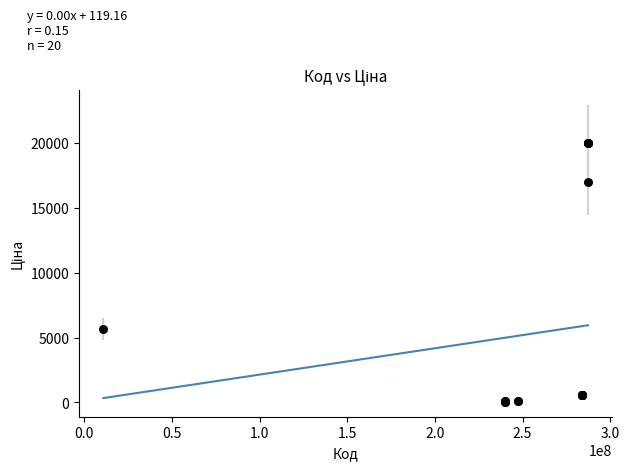

What Y value in the scatter plot is closest to 10010?

5673.8